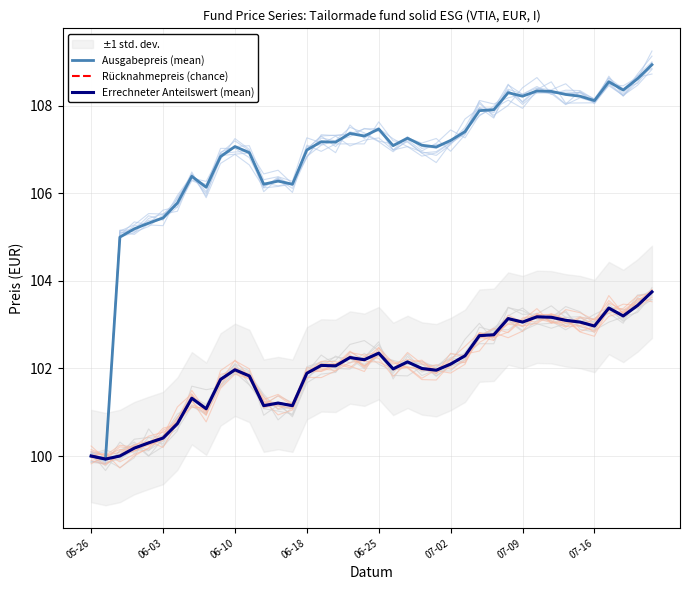

Where is the first local minimum for Rücknahmepreis (chance)?

06-03